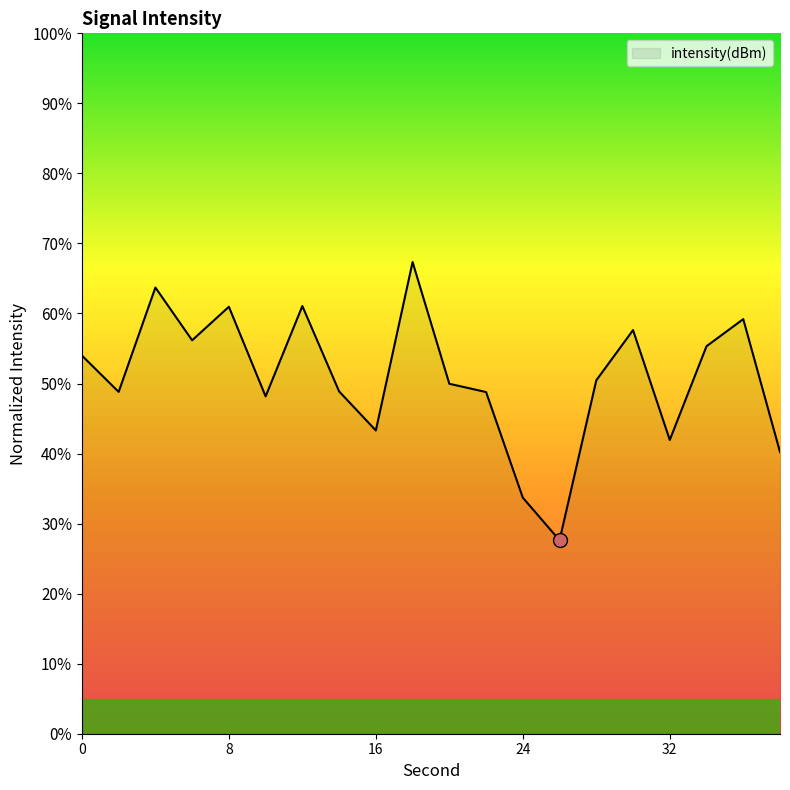

What is the smallest value displayed?

27.6